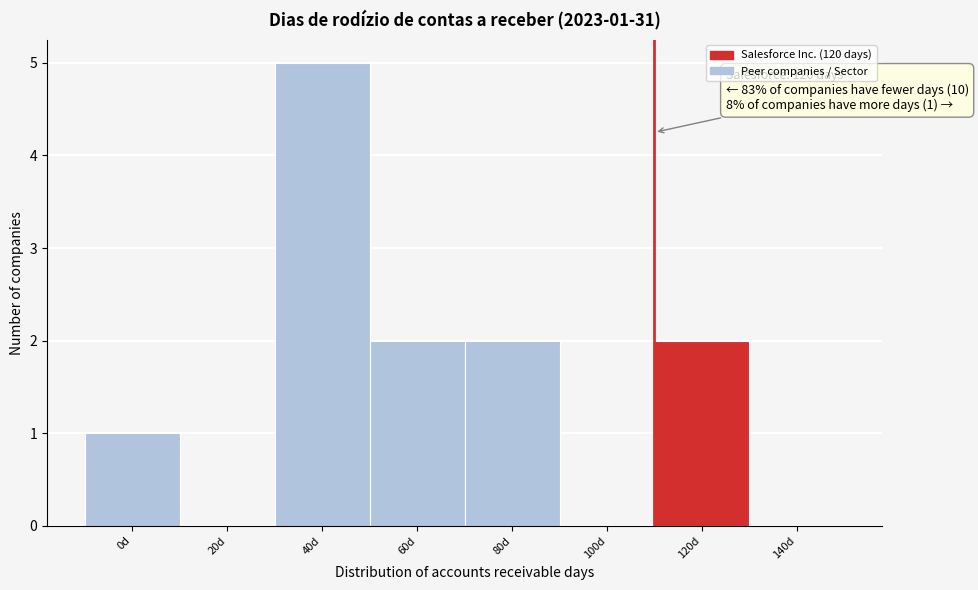

Reading left to right, extract all data points from this chart.

0d=1	20d=0	40d=5	60d=2	80d=2	100d=0	120d=2	140d=0